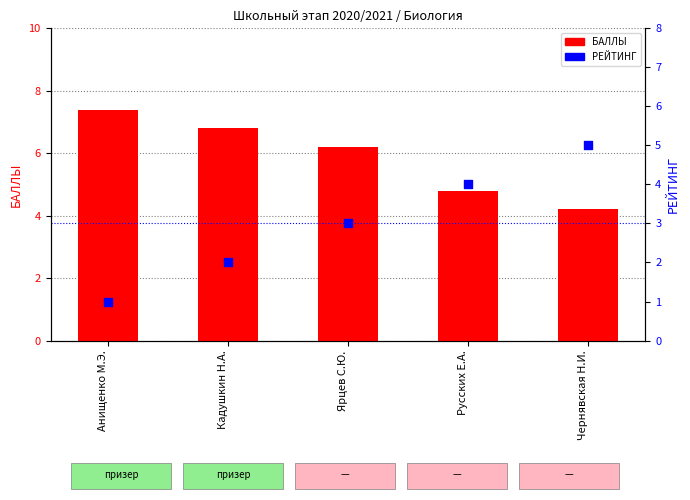

Which series contains the highest Y value?

БАЛЛЫ